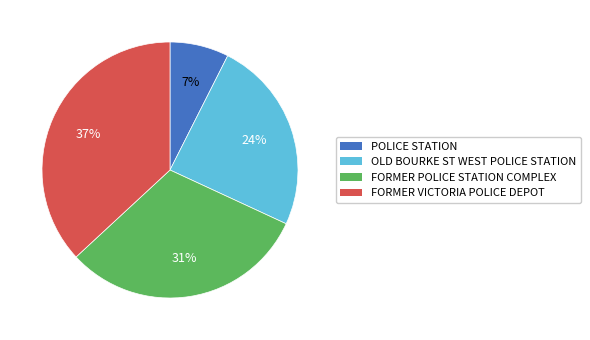

Rank the categories by value from highest to lowest.

FORMER VICTORIA POLICE DEPOT, FORMER POLICE STATION COMPLEX, OLD BOURKE ST WEST POLICE STATION, POLICE STATION